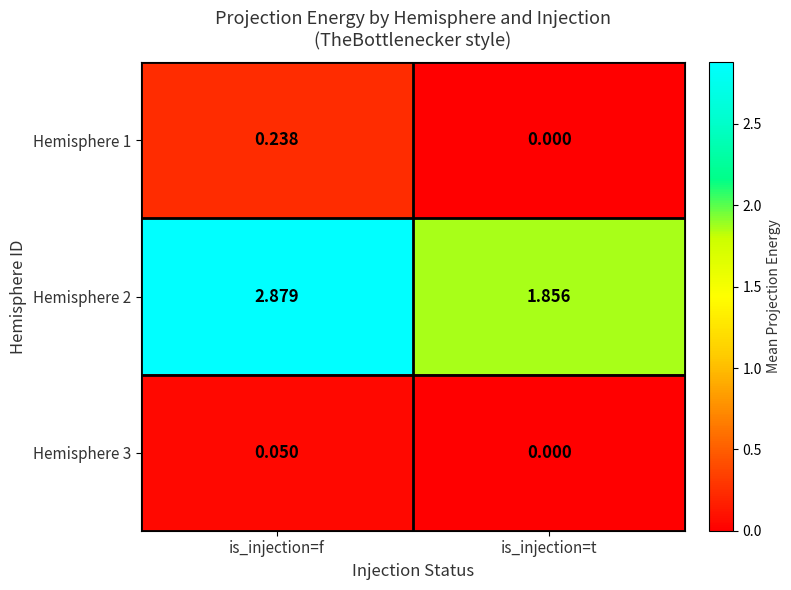

Which category has the lowest value in the Hemisphere 1 series?

is_injection=t